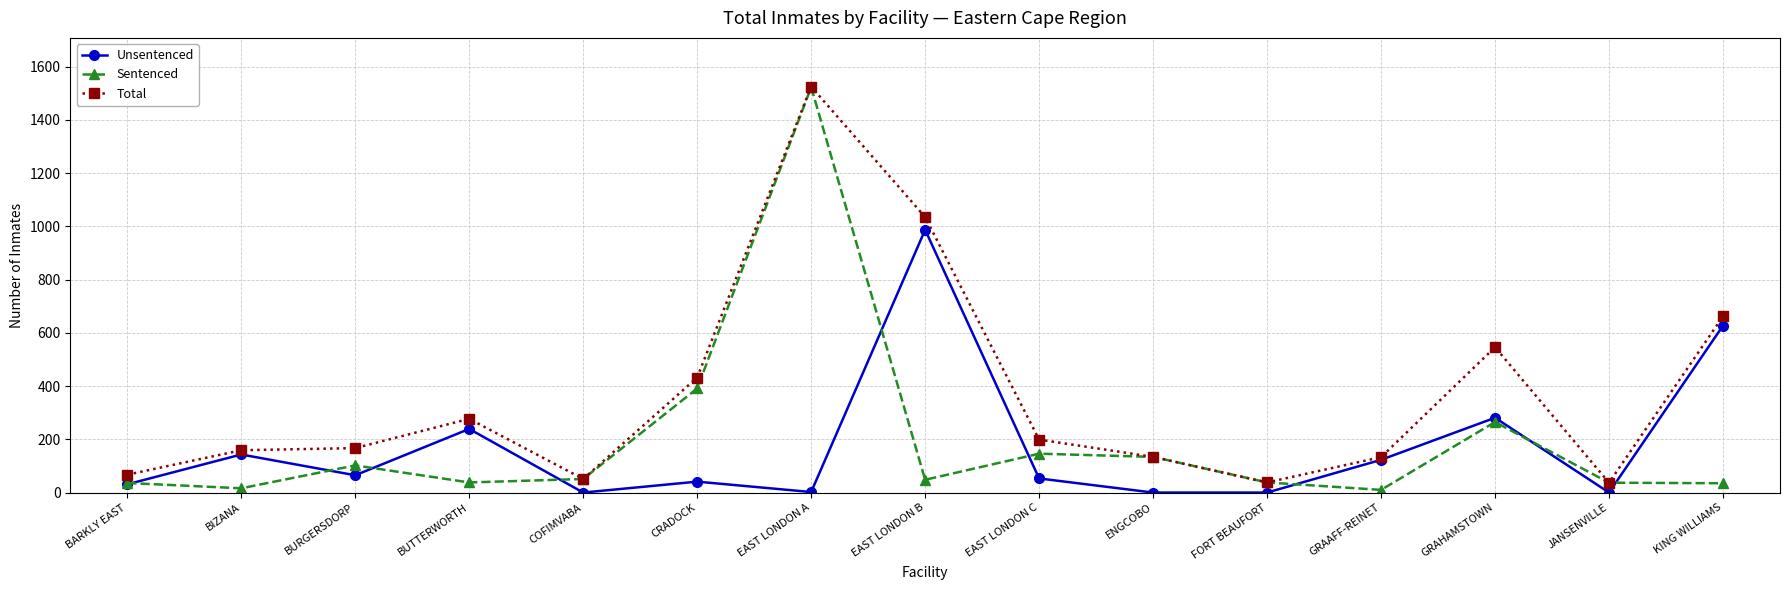

What is the difference between the second highest and second lowest values in the Unsentenced series?

627